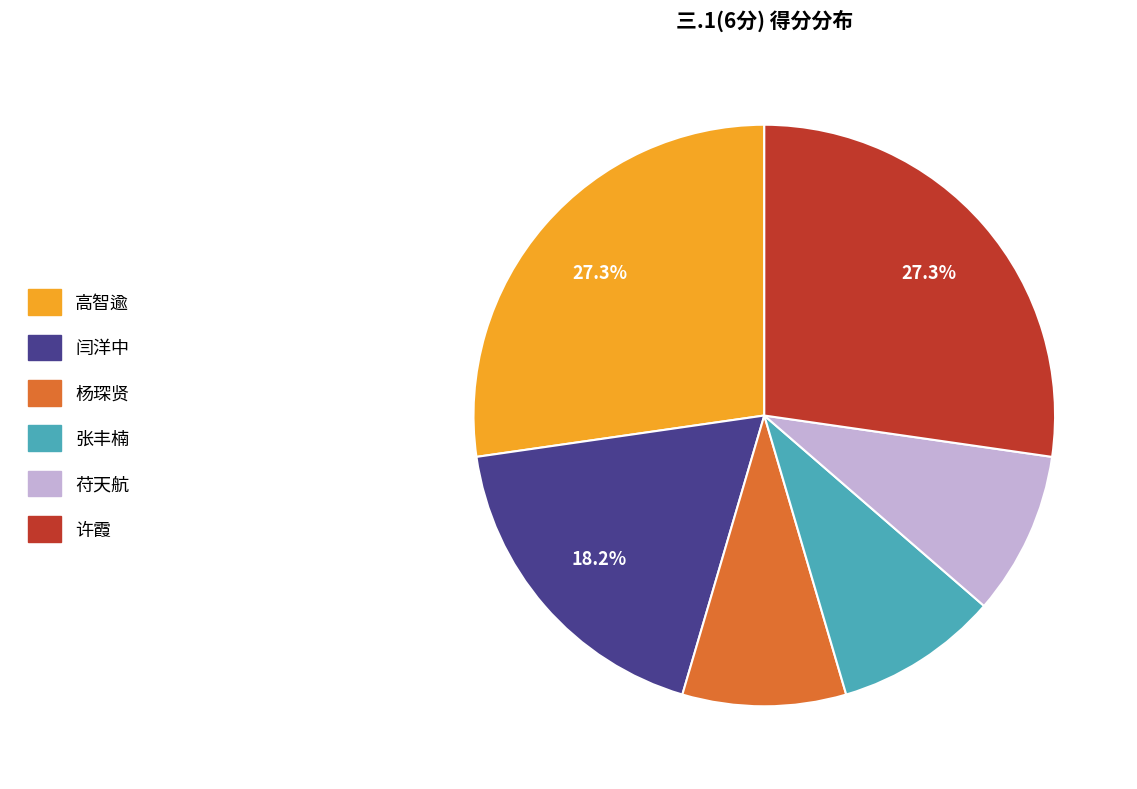

Count the number of slices in the pie.

6